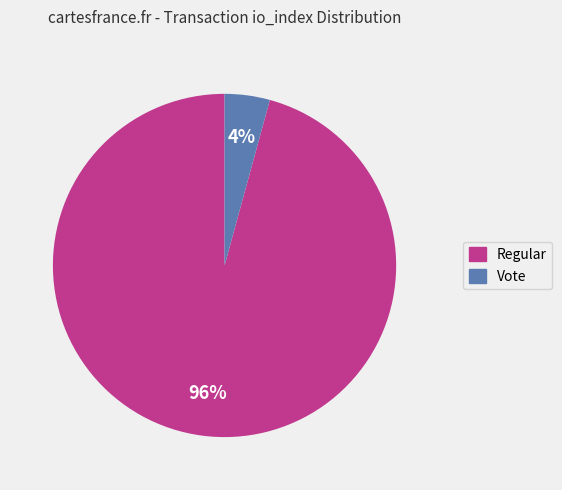

To the nearest percent, what is the average slice percentage?

50%